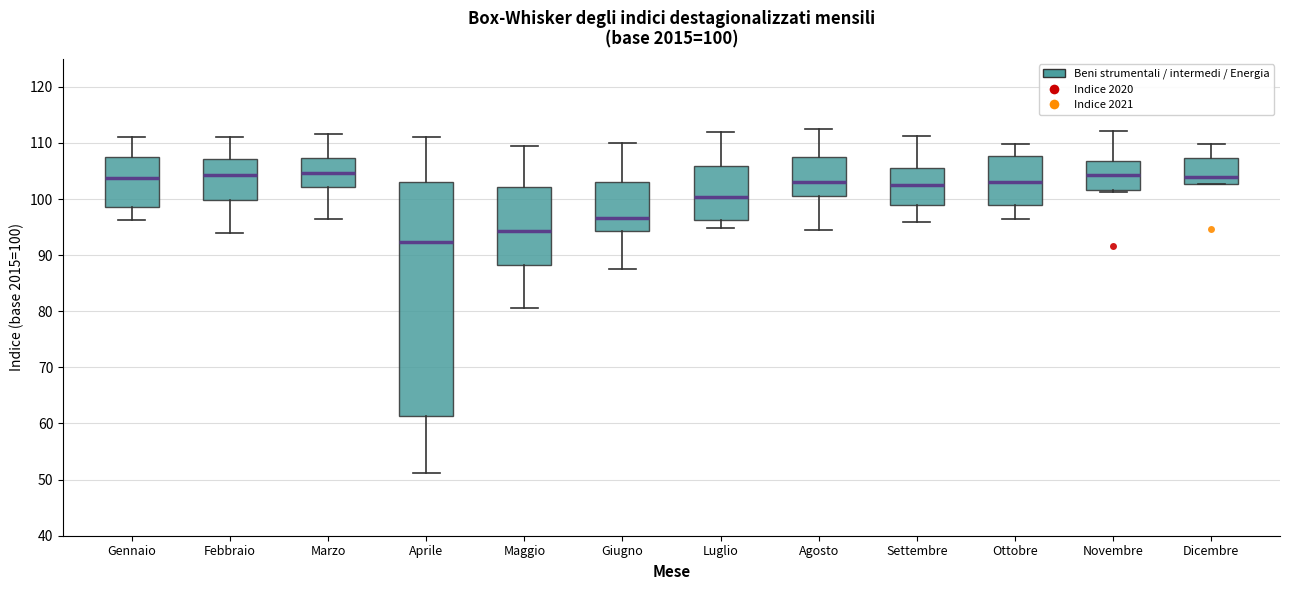

Comparing the boxes themselves (not the whiskers), which one is the tallest?

Aprile